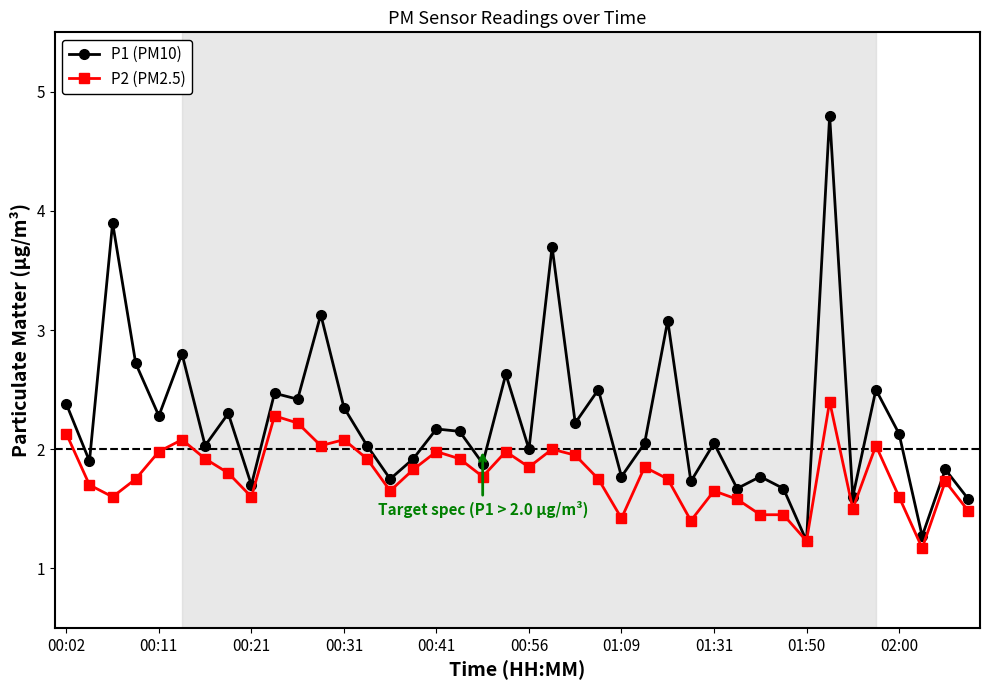

List the series in order of their peak value, highest first.

P1 (PM10), P2 (PM2.5)